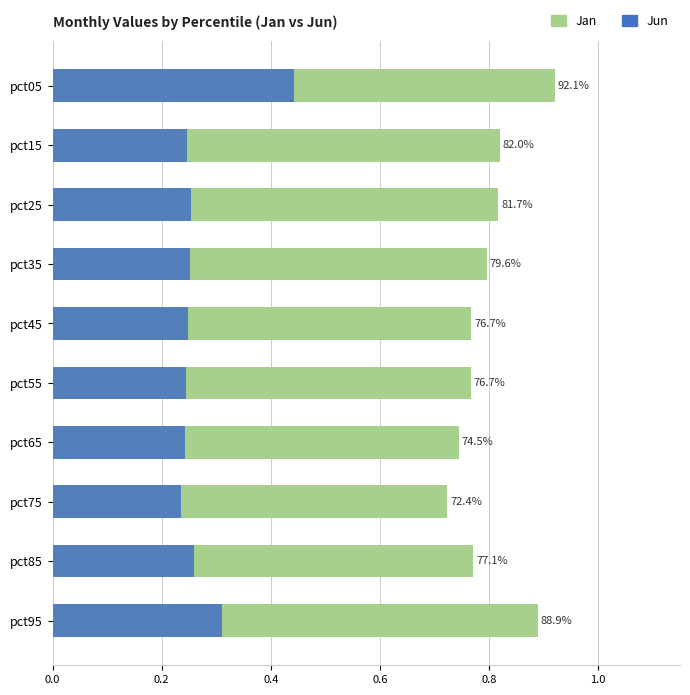

What position from the right is 0.2?

9